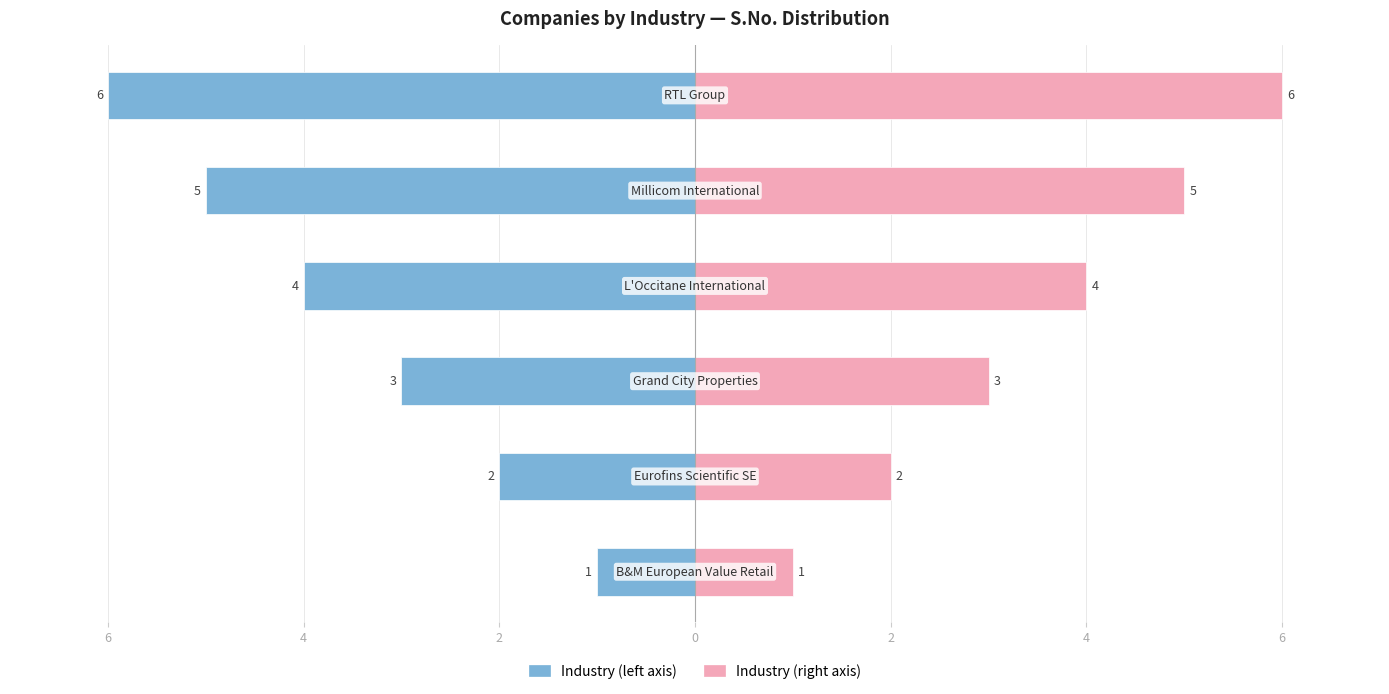

True or false: S.No. (right) has a value of 7 at 0.

False